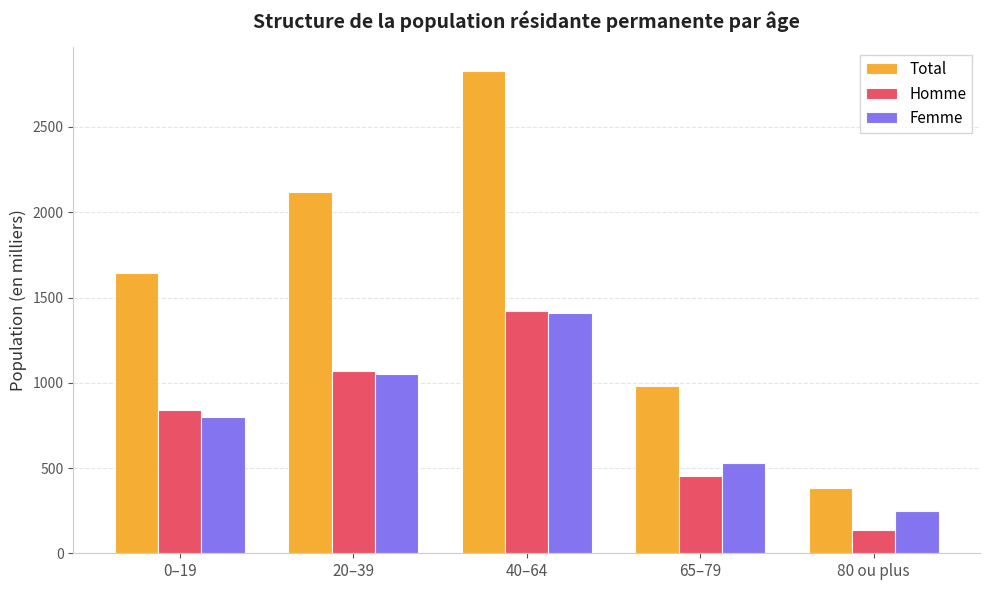

Between 0–19 and 40–64, which series saw the biggest shift?

Total